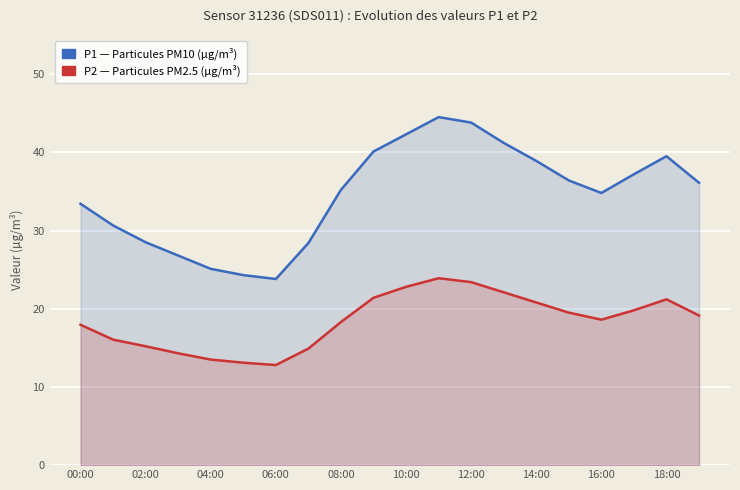

The P2 (PM2.5) series shows 23.9 at 11. True or false?

True